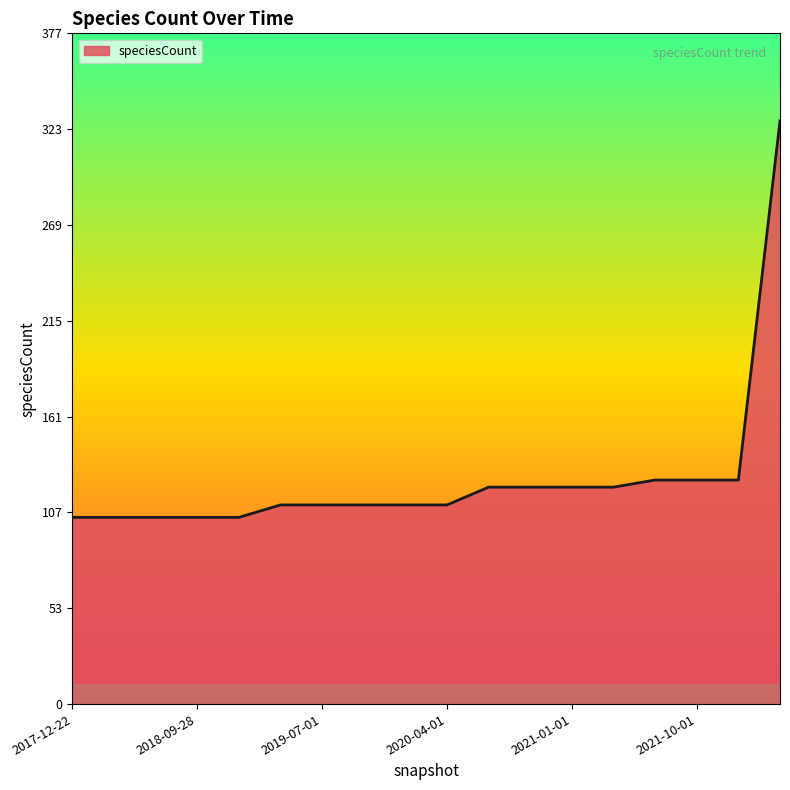

What is the minimum value shown in the chart?

105